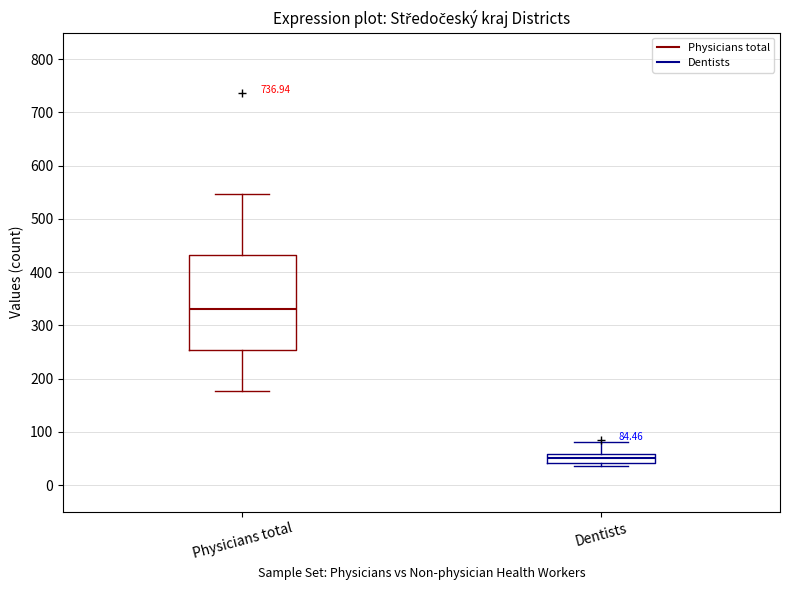

Which box has the lowest median line?

Dentists